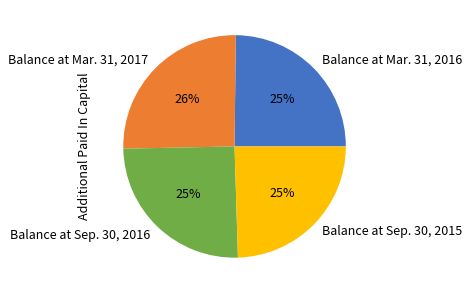

How many segments does this pie chart have?

4